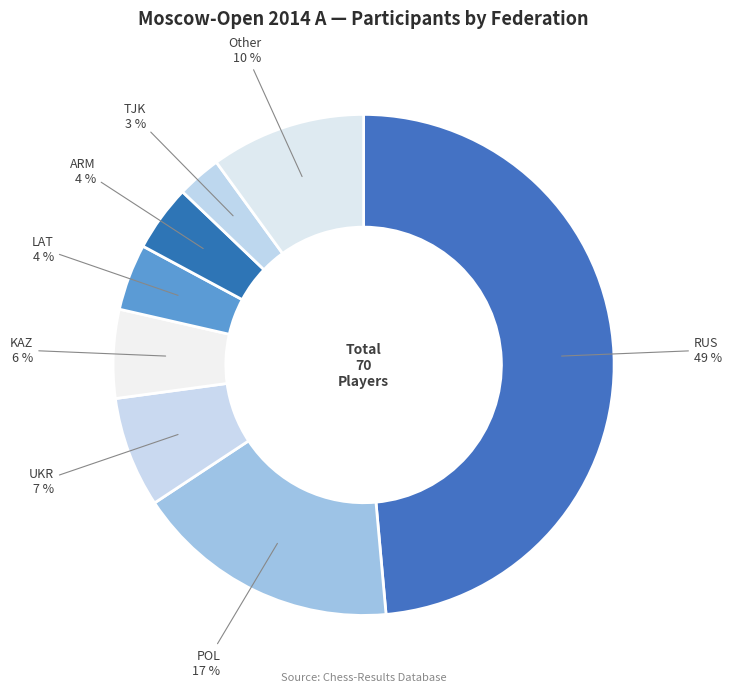

To the nearest percent, what portion does POL represent?

17%